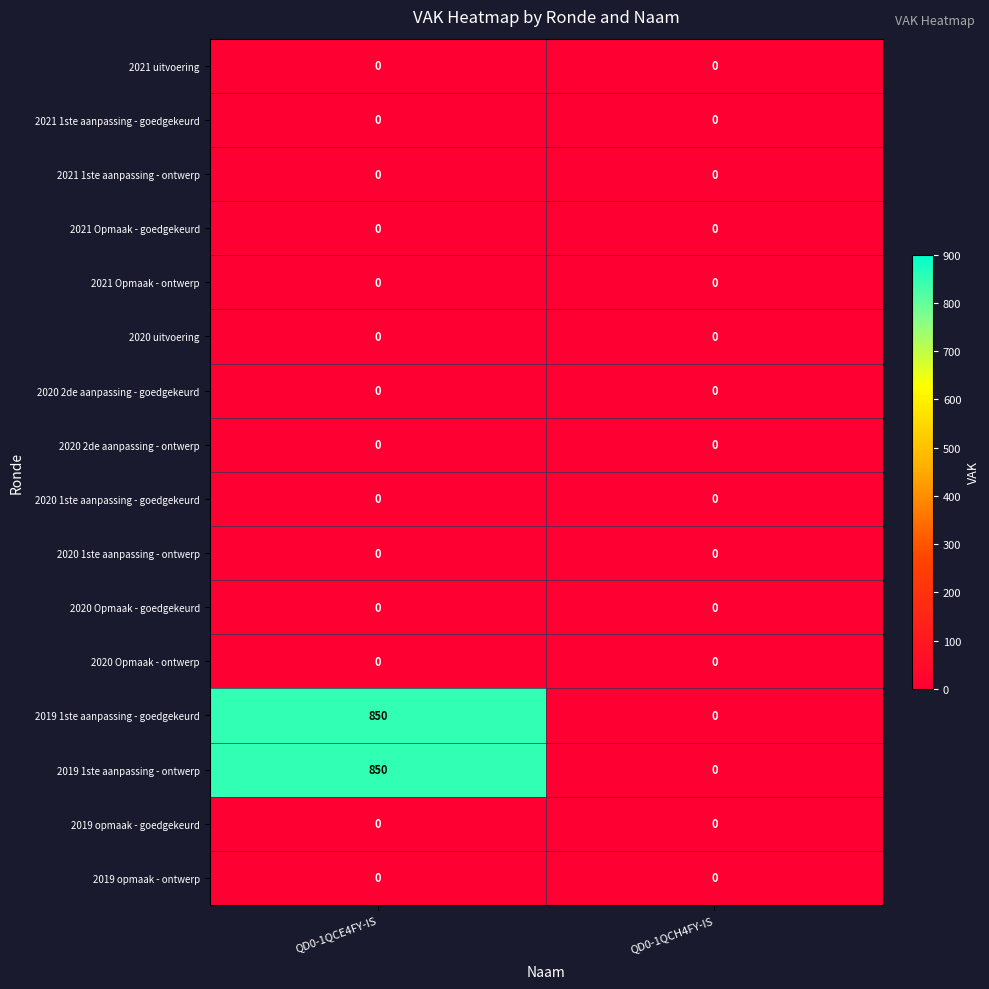

At which category is the sum across all series the highest?

QD0-1QCE4FY-IS